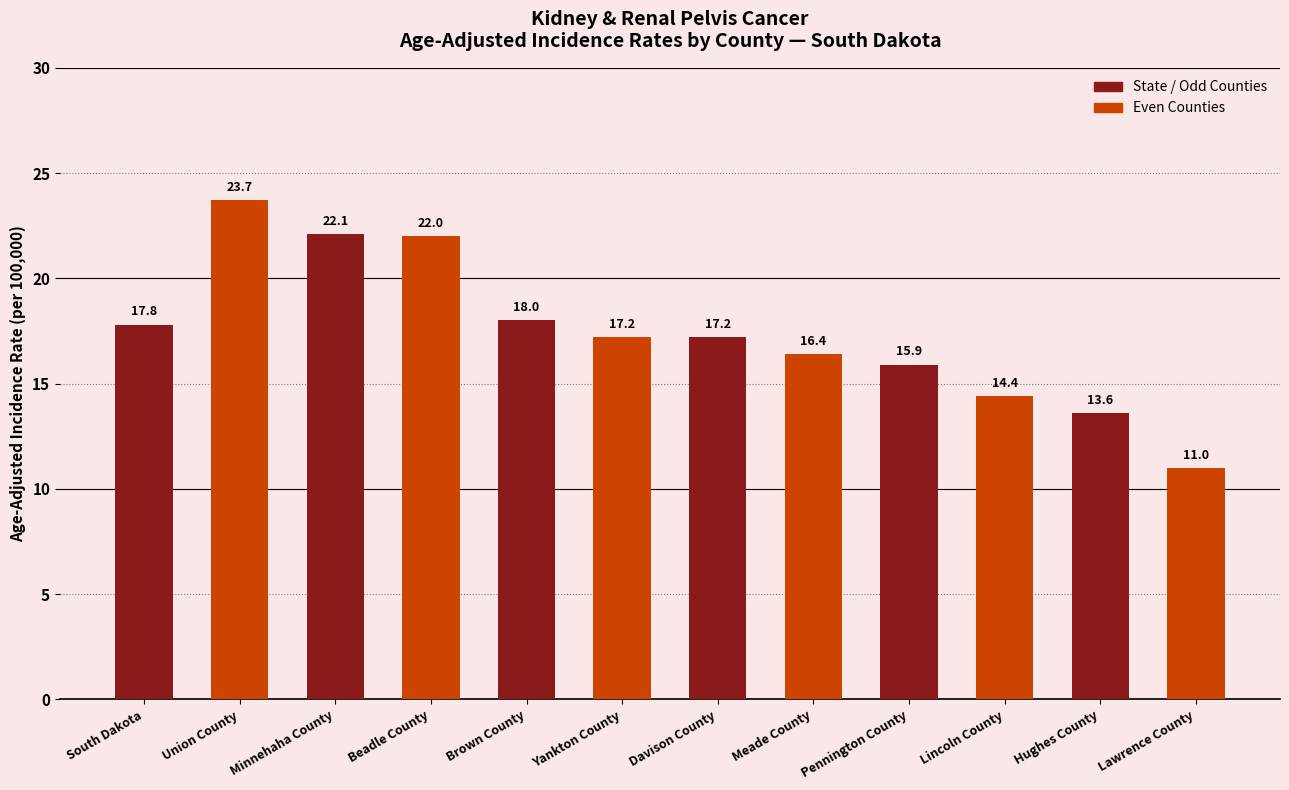

True or false: the data shows 22.0 at Beadle County.

True